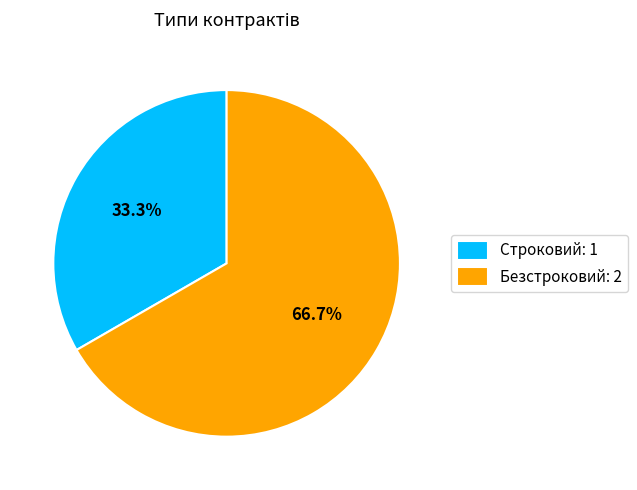

Does Безстроковий account for over 50% of the chart?

Yes